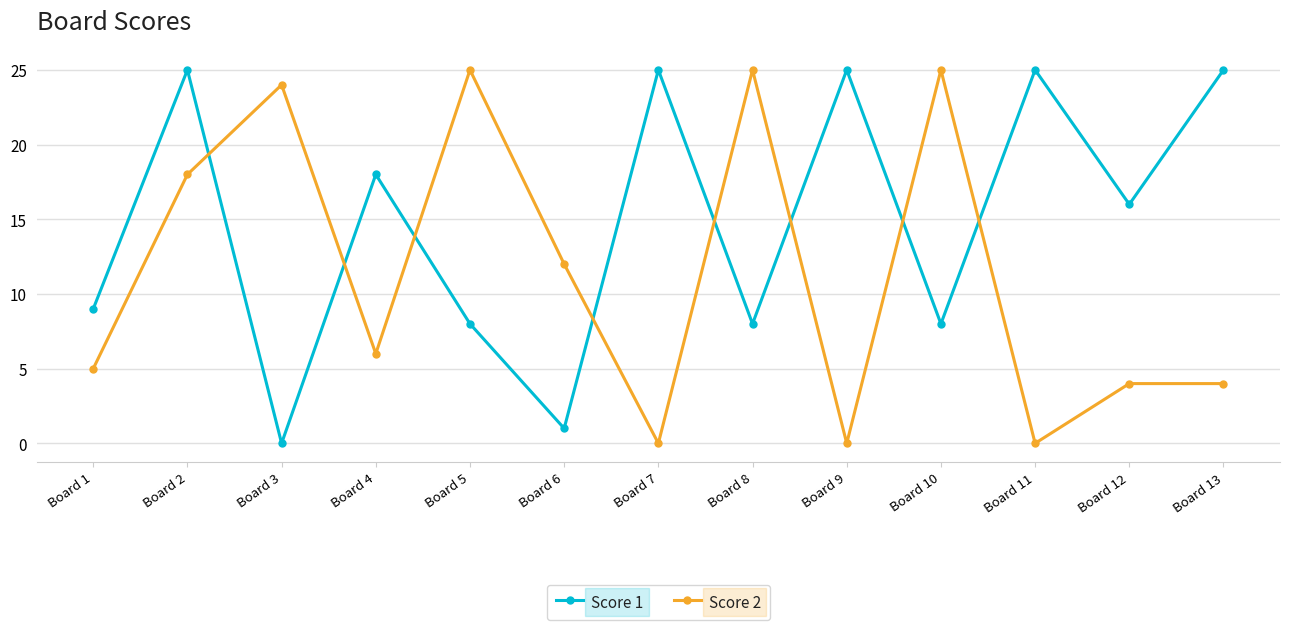

Which category has the lowest value in the Score 1 series?

Board 3